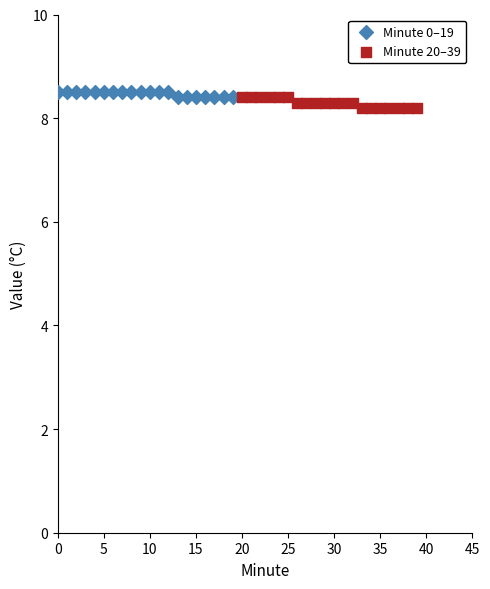

Which series has the largest Y range (max minus min)?

Minute 20–39